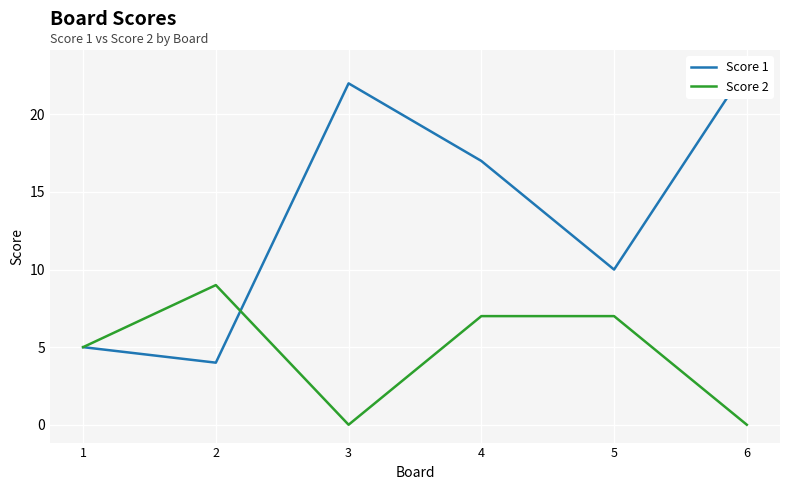

How many data points in Score 2 are above 7?

1